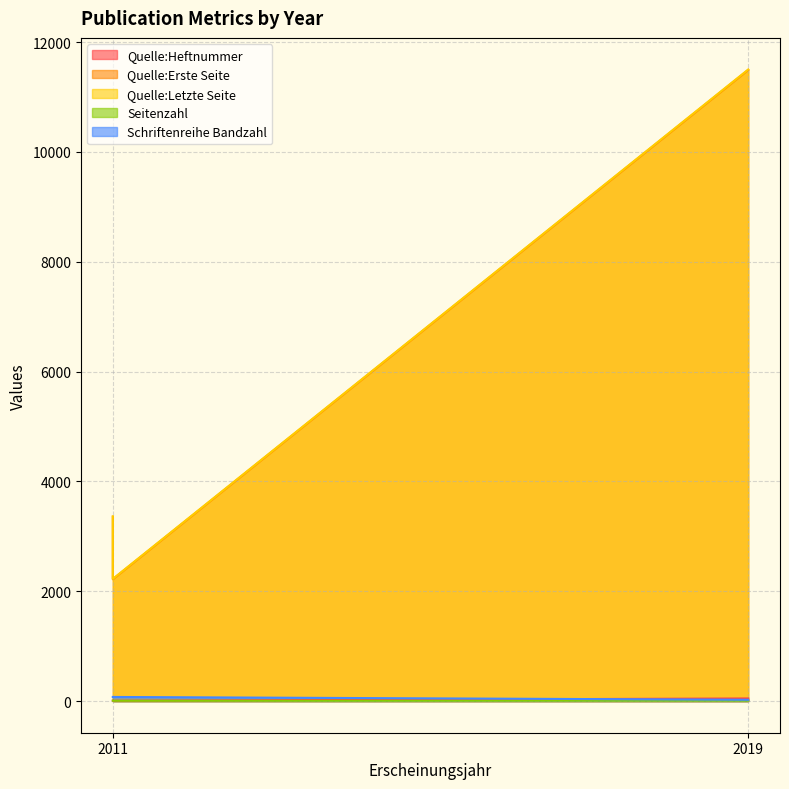

What is the difference between the Quelle:Heftnummer values at 2011 and 2019?

42